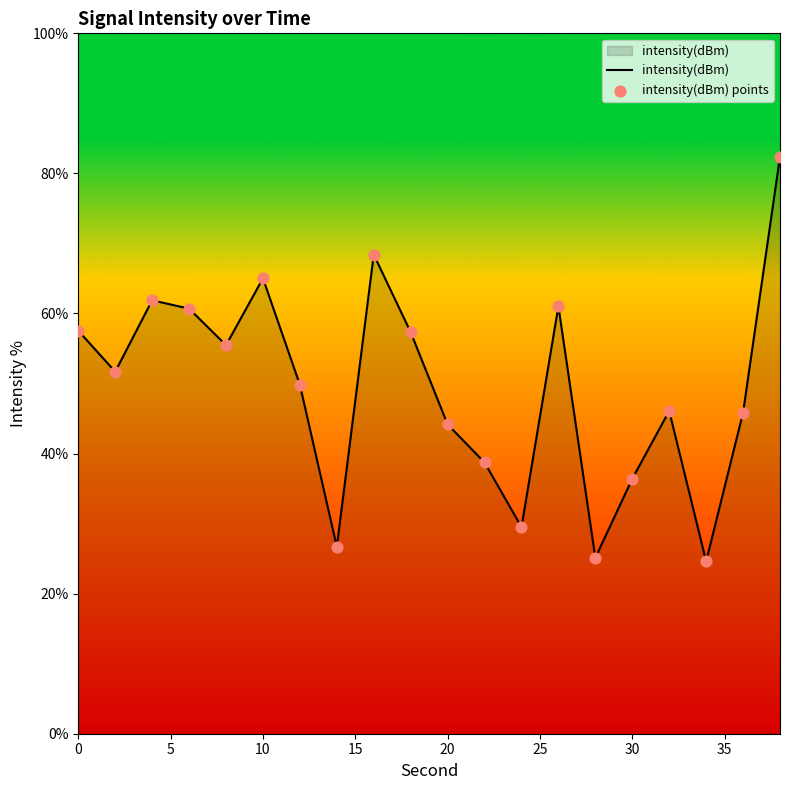

What is the difference between the maximum and minimum values?

57.8